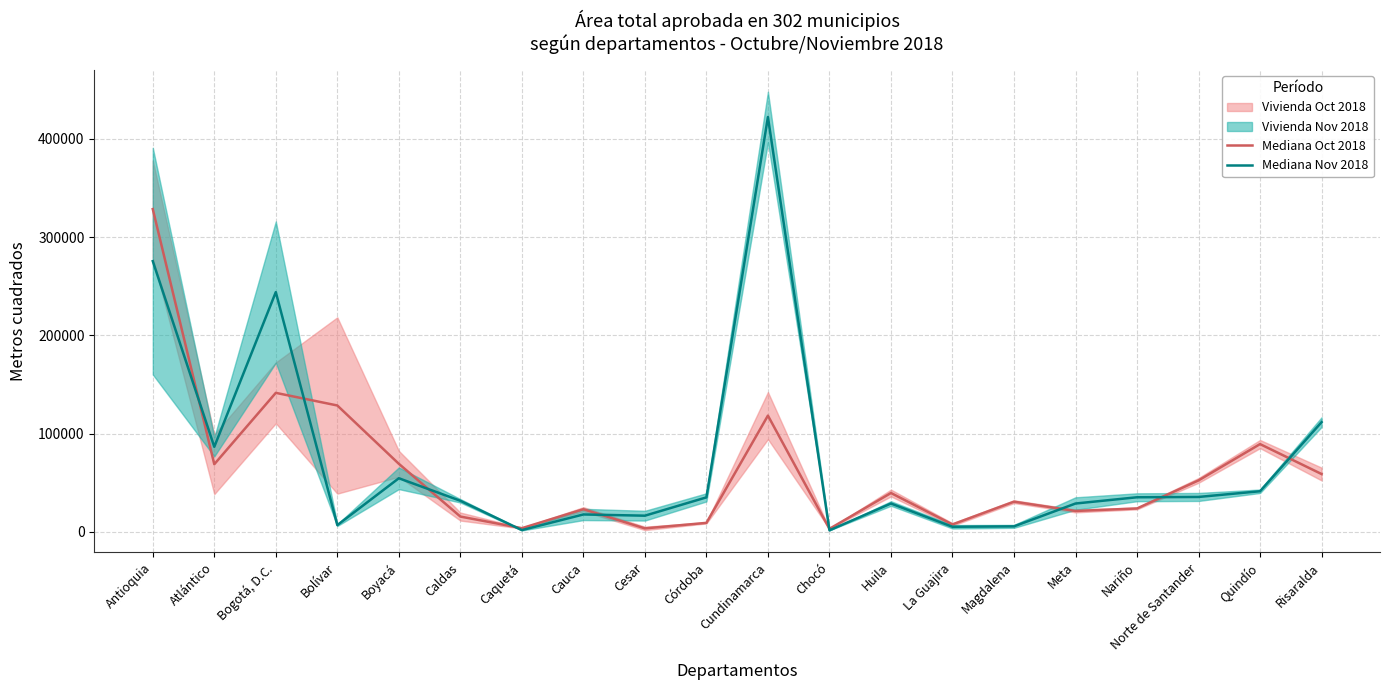

Rank the categories by Mediana Oct 2018 value from lowest to highest.

Chocó, Cesar, Caquetá, La Guajira, Córdoba, Caldas, Meta, Cauca, Nariño, Magdalena, Huila, Norte de Santander, Risaralda, Atlántico, Boyacá, Quindío, Cundinamarca, Bolívar, Bogotá, D.C., Antioquia